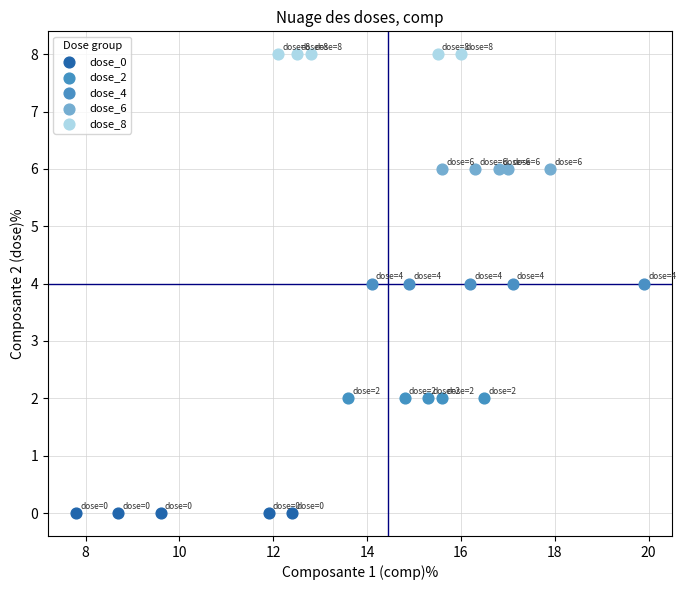

Which series reaches the maximum Y coordinate?

dose_8